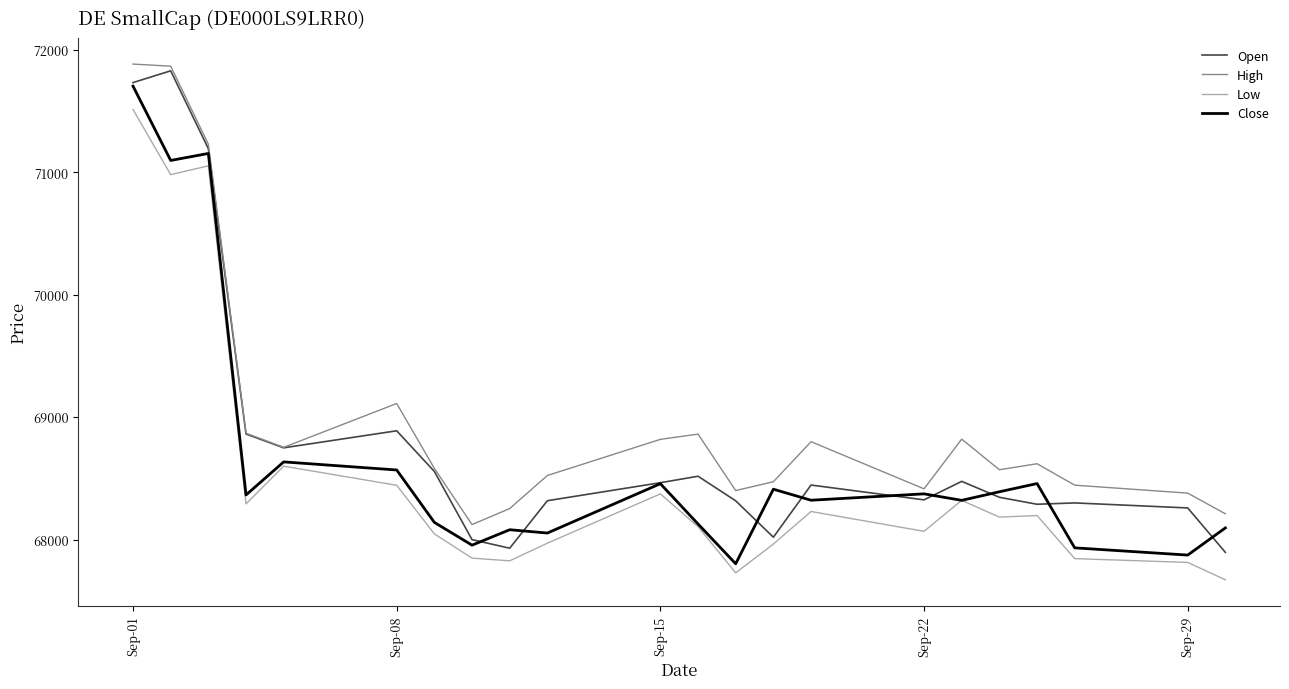

Does the chart display data point markers on the line(s)?

No